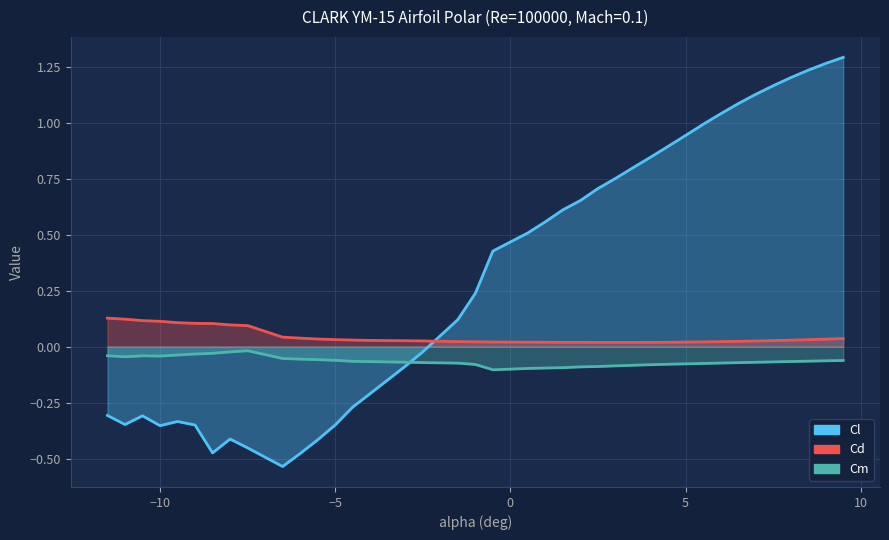

What is the difference between the maximum and minimum values in the Cm series?

0.1